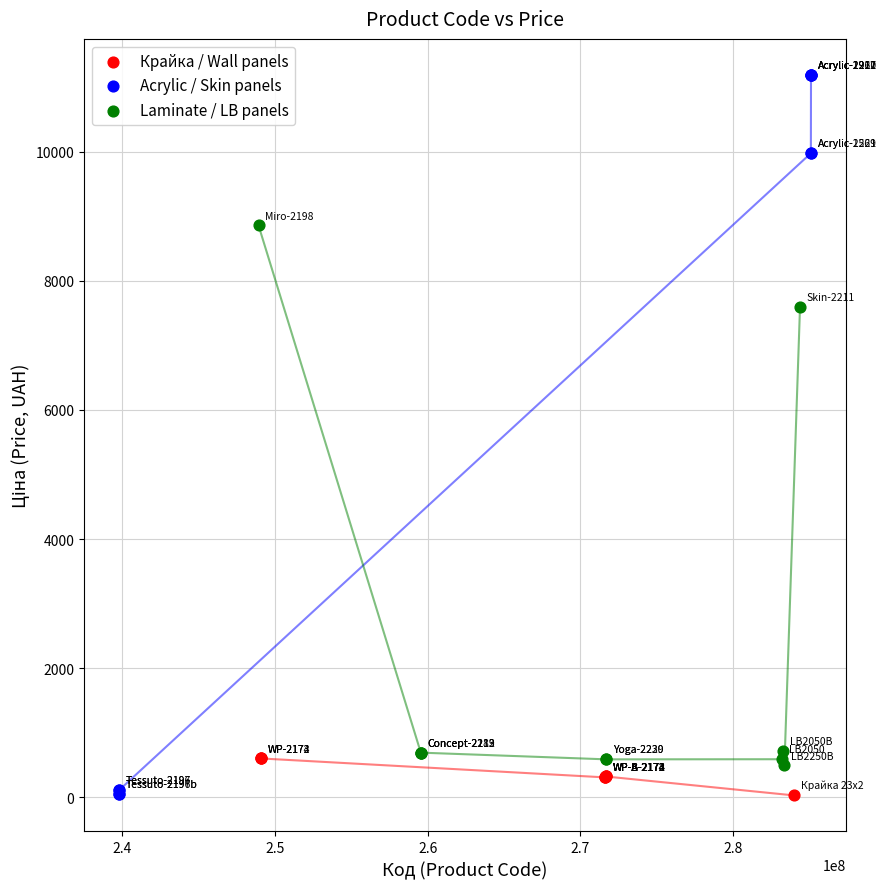

Which series reaches the maximum Y coordinate?

Acrylic / Skin panels